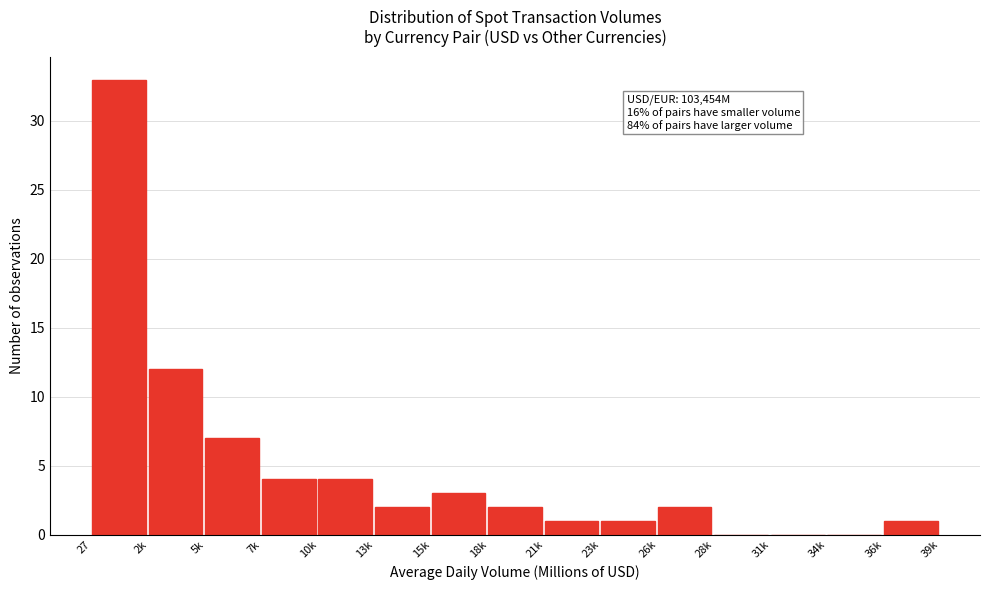

Reading left to right, list all the values displayed in this chart.

27=33	2k=12	5k=7	7k=4	10k=4	13k=2	15k=3	18k=2	21k=1	23k=1	26k=2	28k=0	31k=0	34k=0	36k=1